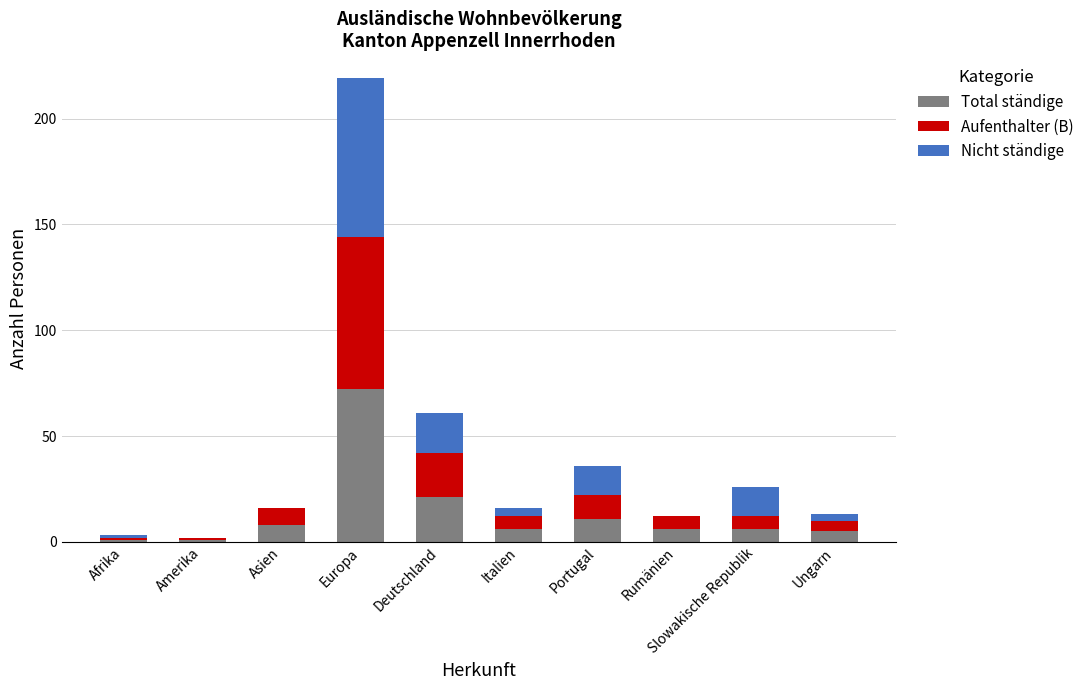

At which category is the sum across all series the highest?

Europa